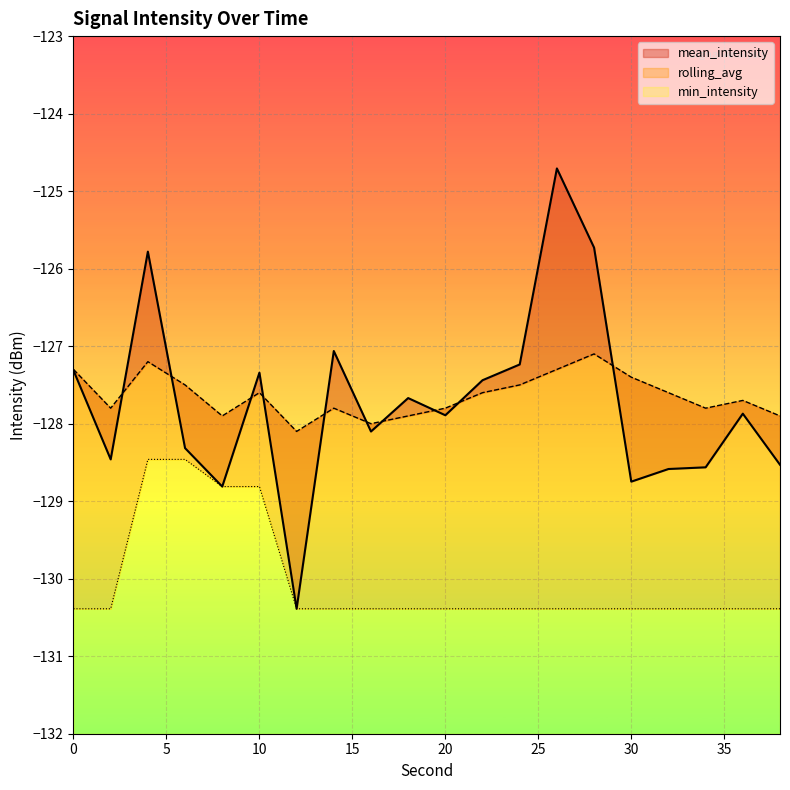

Reading left to right, list all the values displayed in this chart.

mean_intensity: -127.3	-128.5	-125.8	-128.3	-128.8	-127.3	-130.4	-127.1	-128.1	-127.7	-127.9	-127.4	-127.2	-124.7	-125.7	-128.7	-128.6	-128.6	-127.9	-128.5
rolling_avg: -127.3	-127.8	-127.2	-127.5	-127.9	-127.6	-128.1	-127.8	-128.0	-127.9	-127.8	-127.6	-127.5	-127.3	-127.1	-127.4	-127.6	-127.8	-127.7	-127.9
min_intensity: -130.4	-130.4	-128.5	-128.5	-128.8	-128.8	-130.4	-130.4	-130.4	-130.4	-130.4	-130.4	-130.4	-130.4	-130.4	-130.4	-130.4	-130.4	-130.4	-130.4